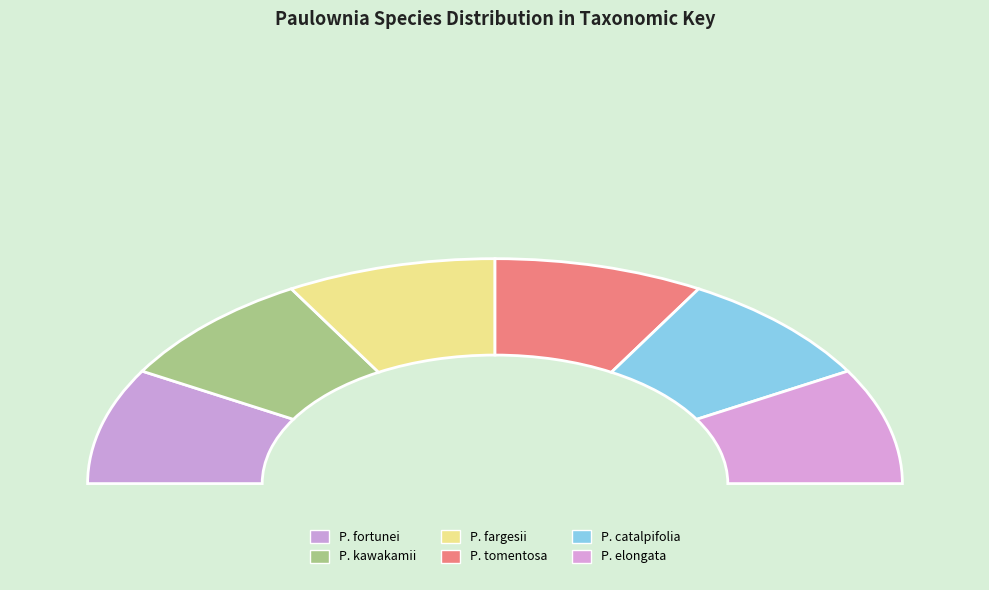

Which slice is the largest?

P. catalpifolia